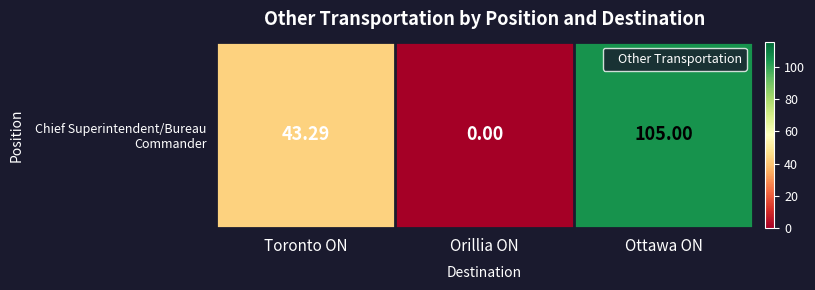

Rank the categories by value from lowest to highest.

Orillia ON, Toronto ON, Ottawa ON